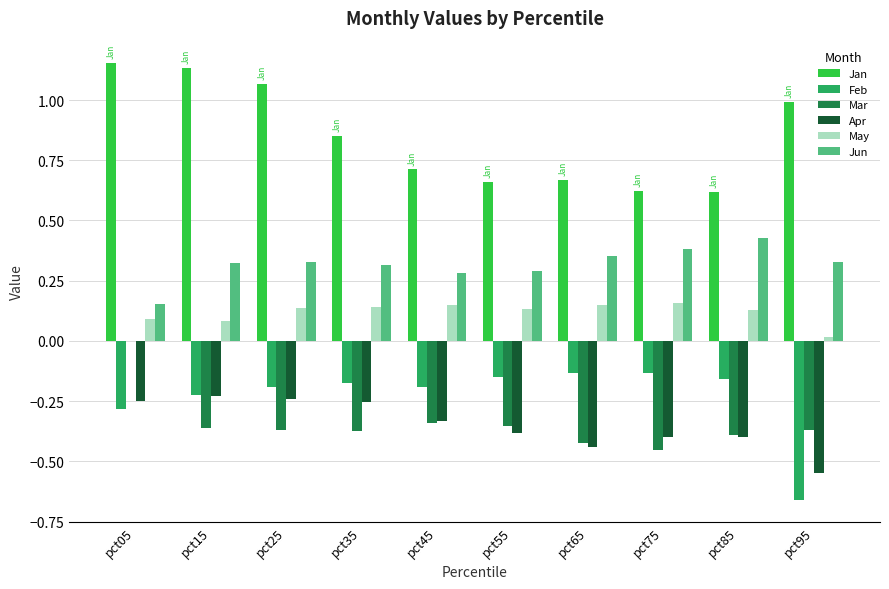

The value of Jan at pct95 is 1.0. True or false?

True